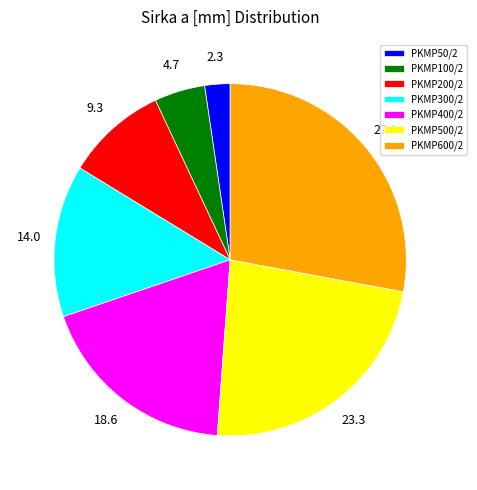

How many slices are in this pie chart?

7